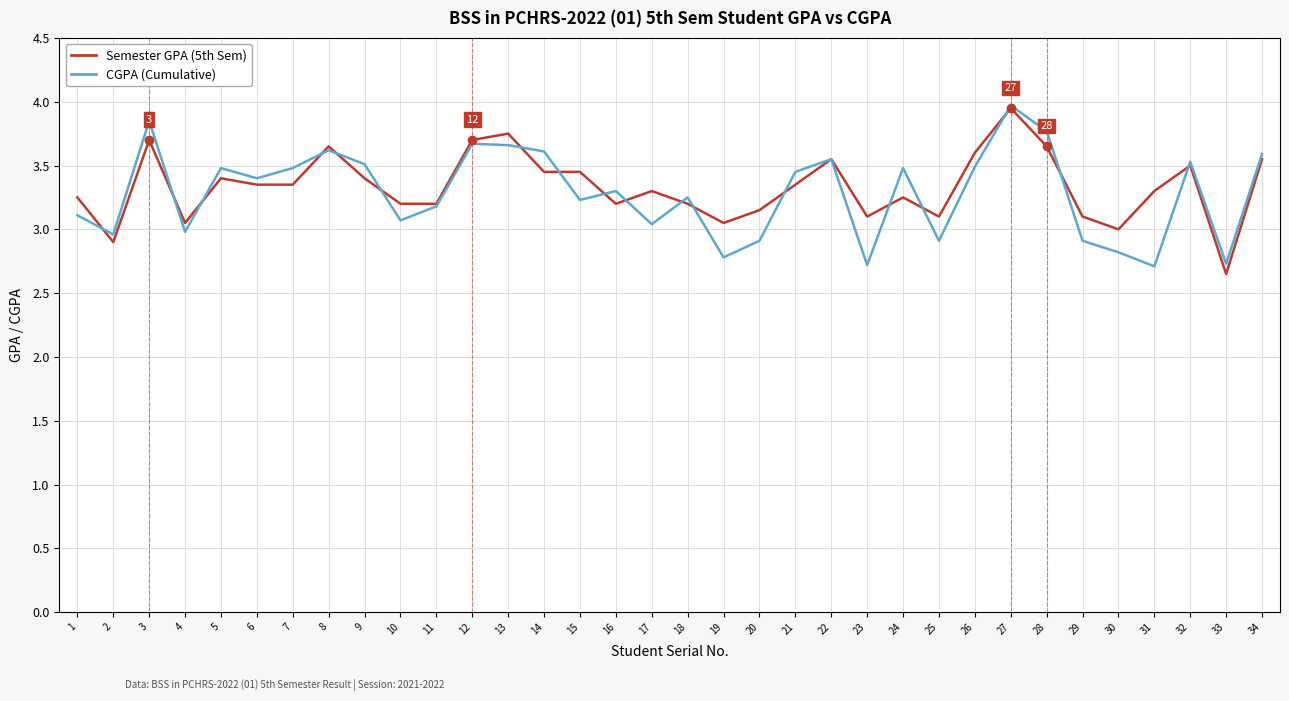

At which category is the sum across all series the highest?

27